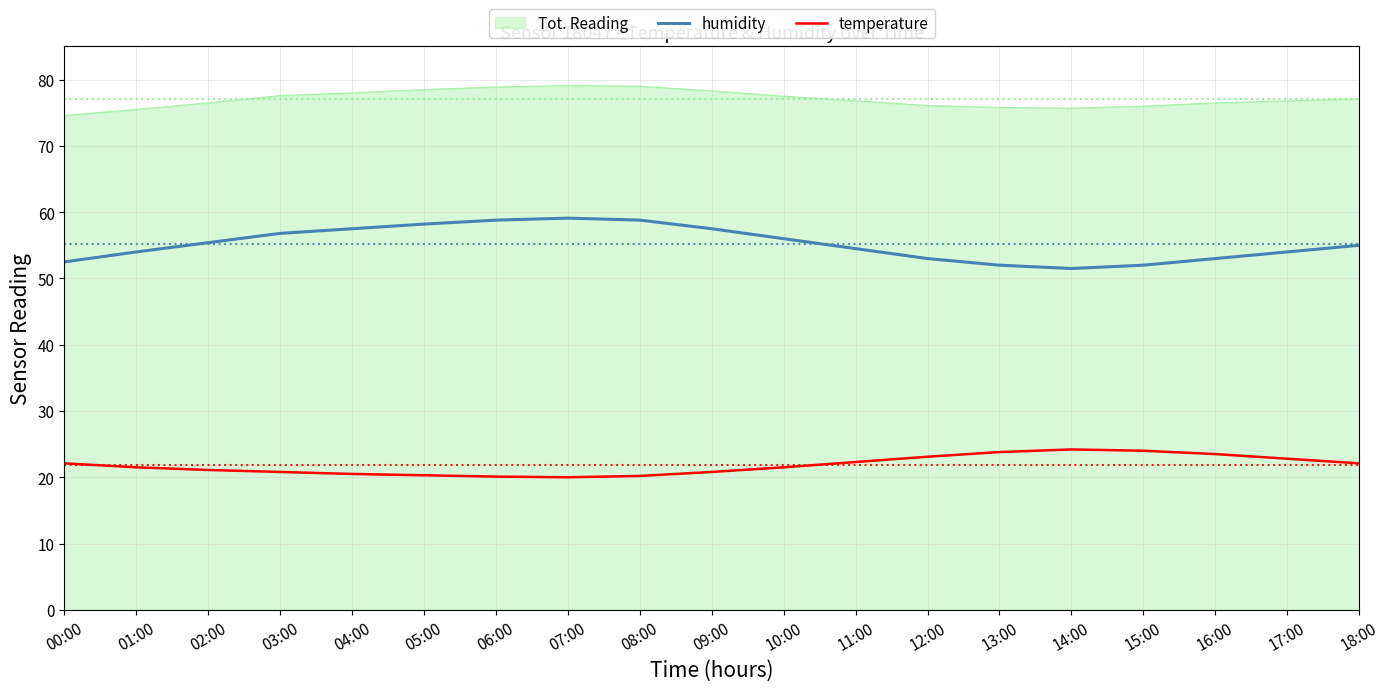

Rank the series by their maximum value, from lowest to highest.

temperature, humidity, Tot. Reading